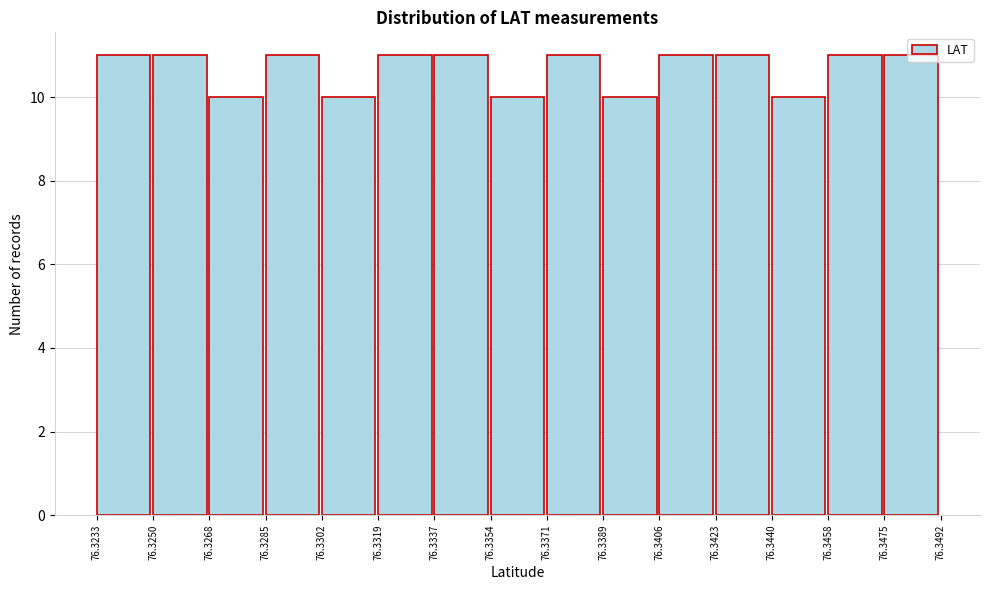

What is the height of the bar covering 76.3337 to 76.3354 on the x-axis? The values are not printed on the chart, so give them approximately, as read against the axis.

11